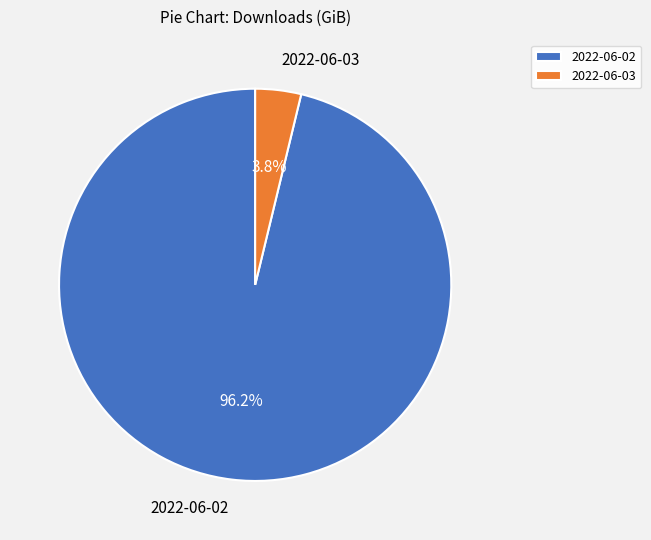

Which has a higher value, 2022-06-02 or 2022-06-03?

2022-06-02